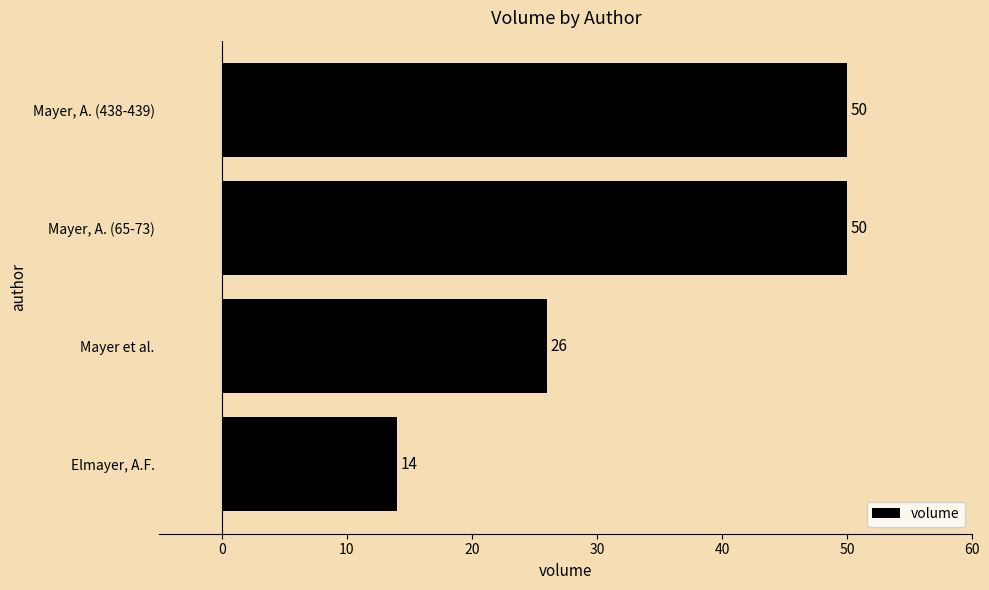

Reading bottom to top, extract all data points from this chart.

14	26	50	50